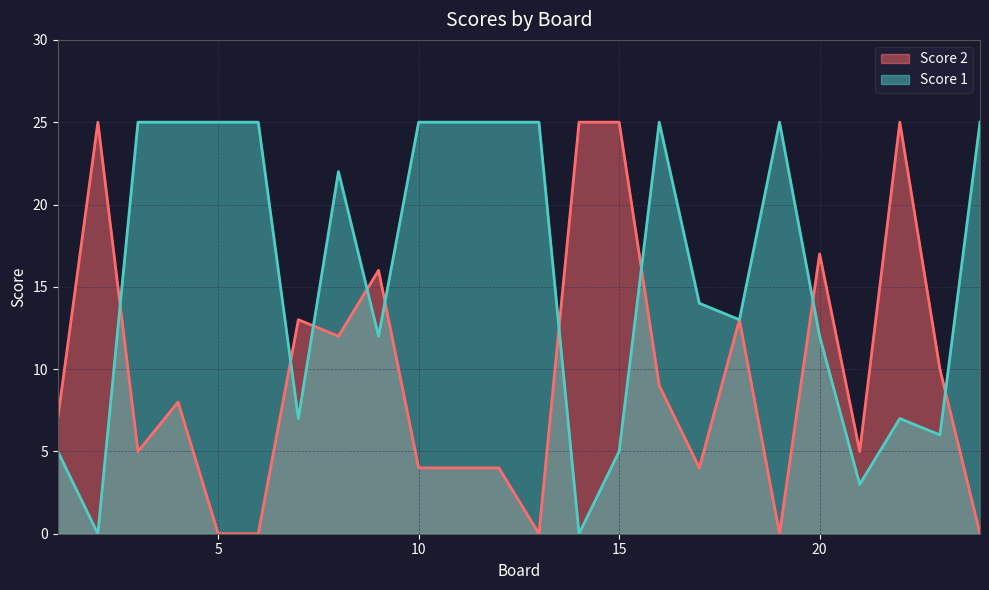

True or false: Score 1 and Score 2 cross at least once.

True